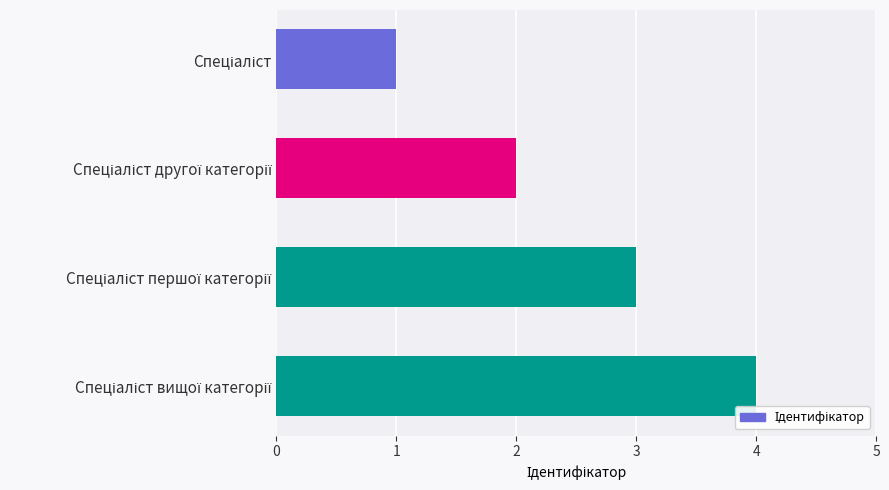

What is the greatest value displayed?

4